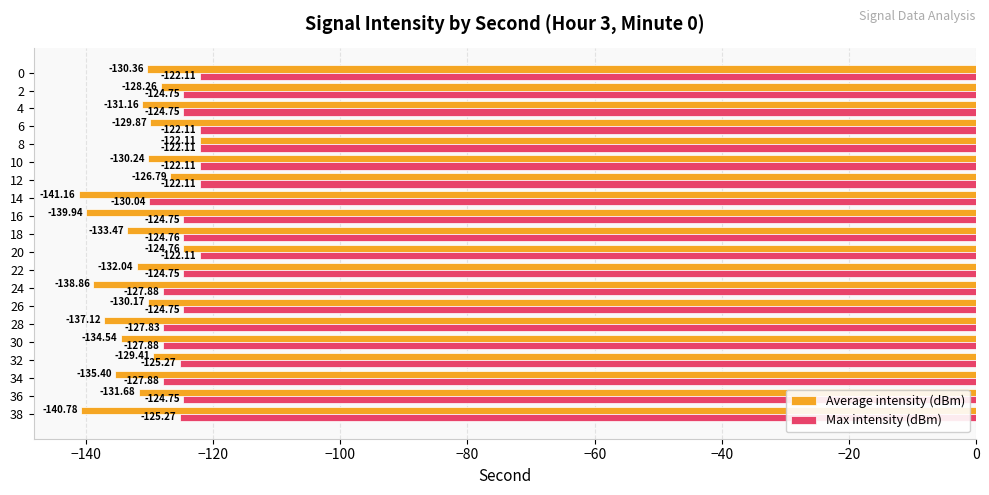

At how many categories does at least one series exceed -132?

20